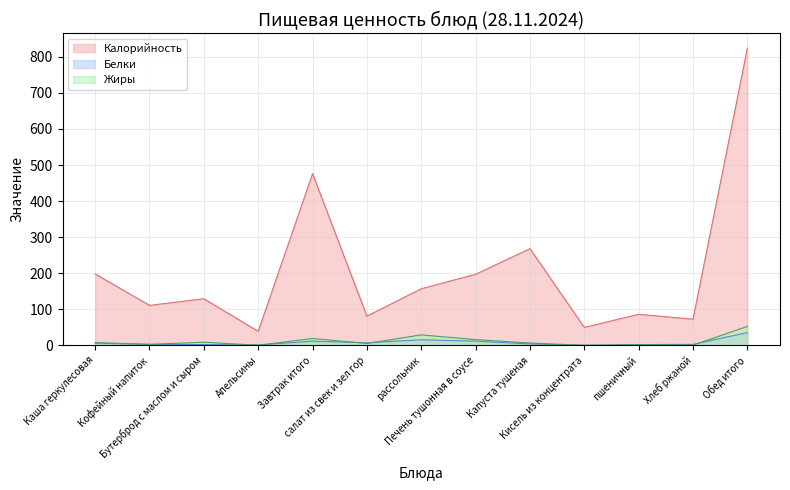

Which series has the largest range (max minus min)?

Калорийность (line)